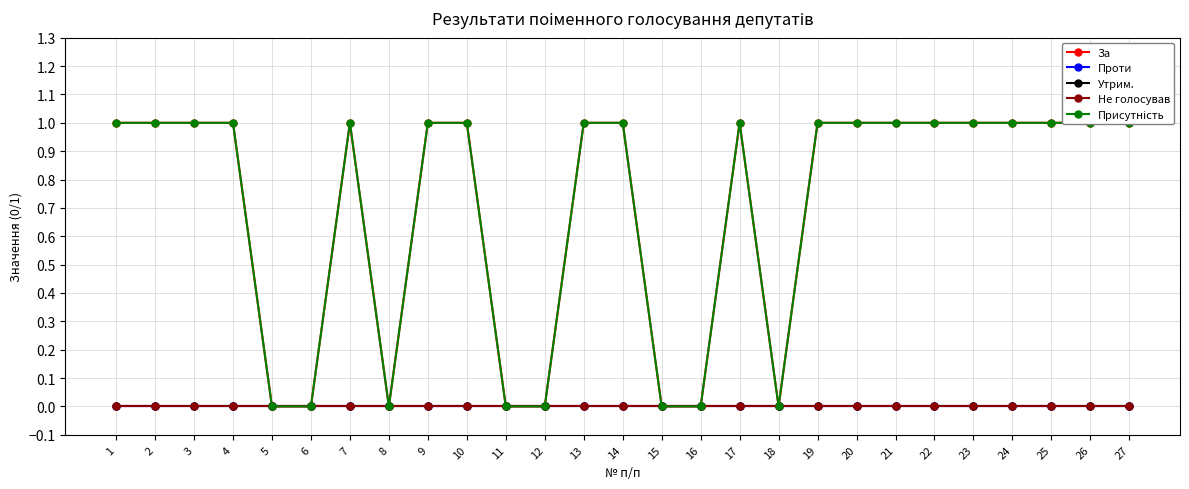

True or false: Не голосував has a value of 0 at 5.

True